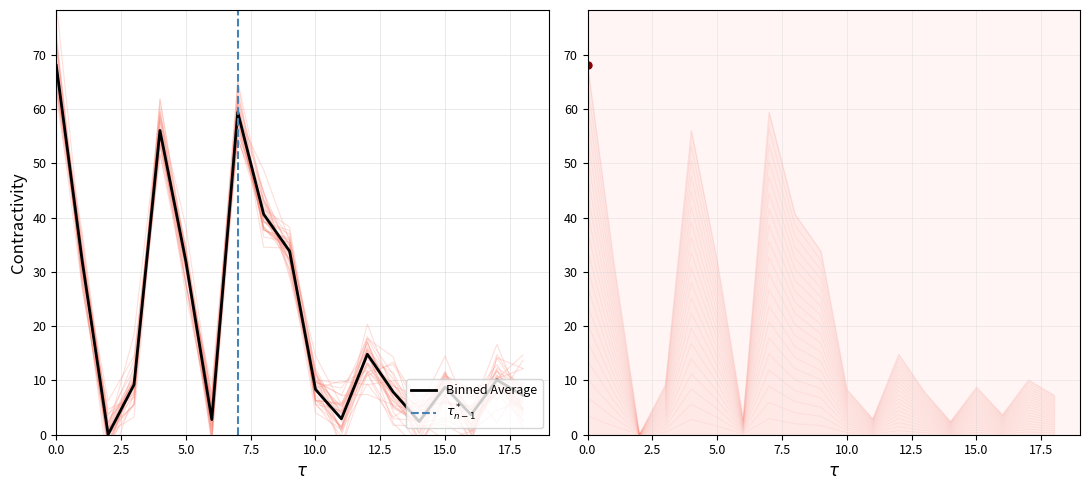

The Binned Average series shows 8.3 at 10.0. True or false?

True